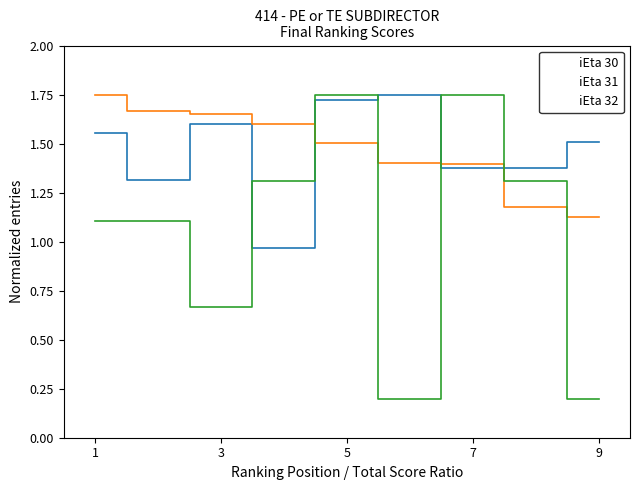

How many series are shown in this chart?

3